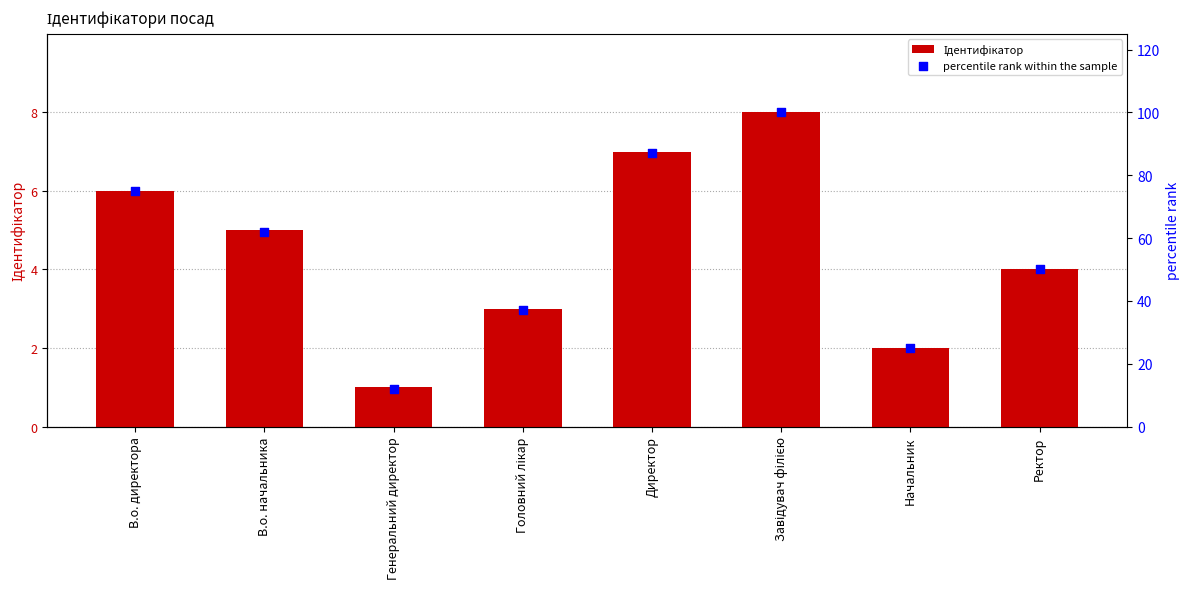

Which series contains the highest Y value?

percentile rank within the sample